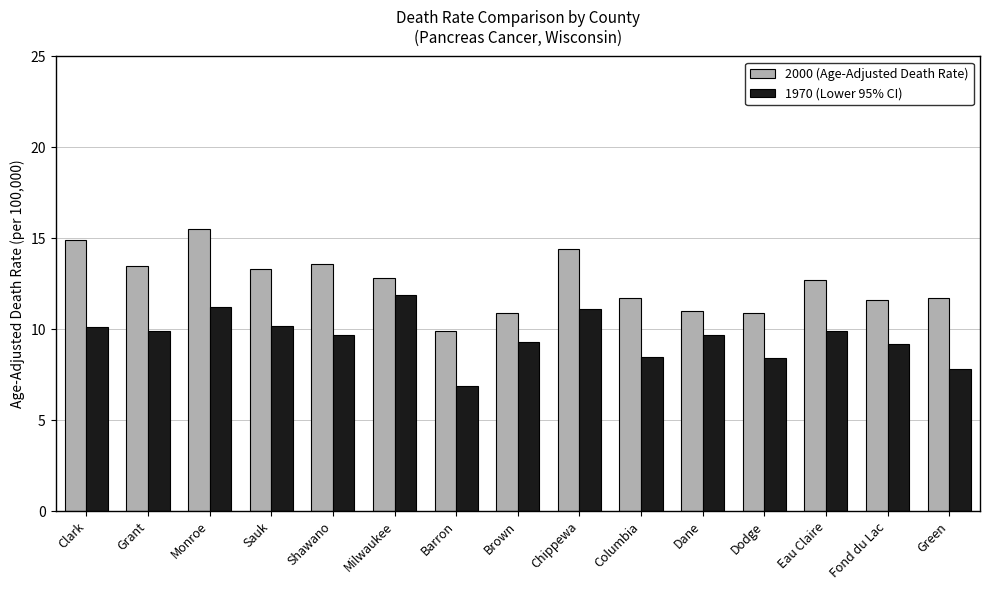

What is the label of the 13th bar from the right?

Monroe